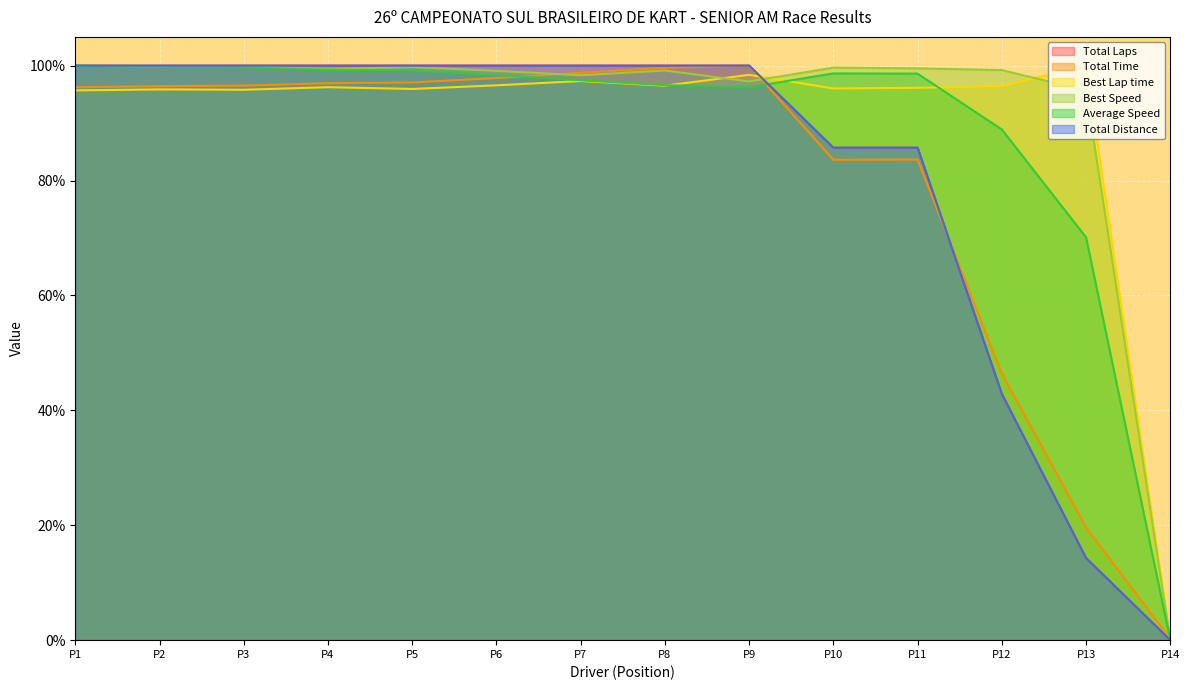

At how many categories does at least one series exceed 79?

13